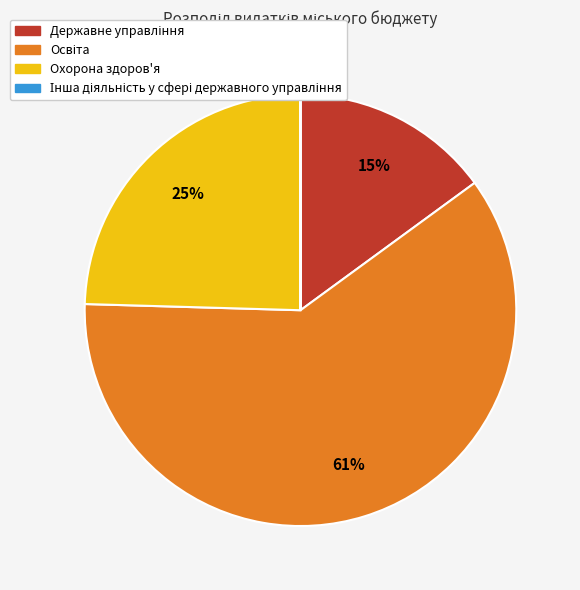

Is there any slice that represents more than half of the pie?

Yes